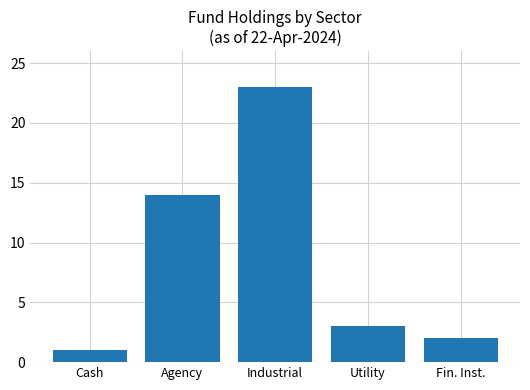

Is it true that the value at Cash is 1?

True